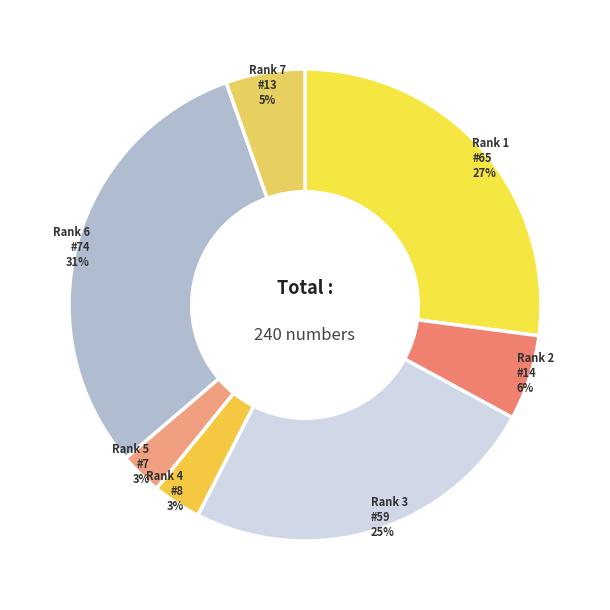

How many slices are in this pie chart?

7